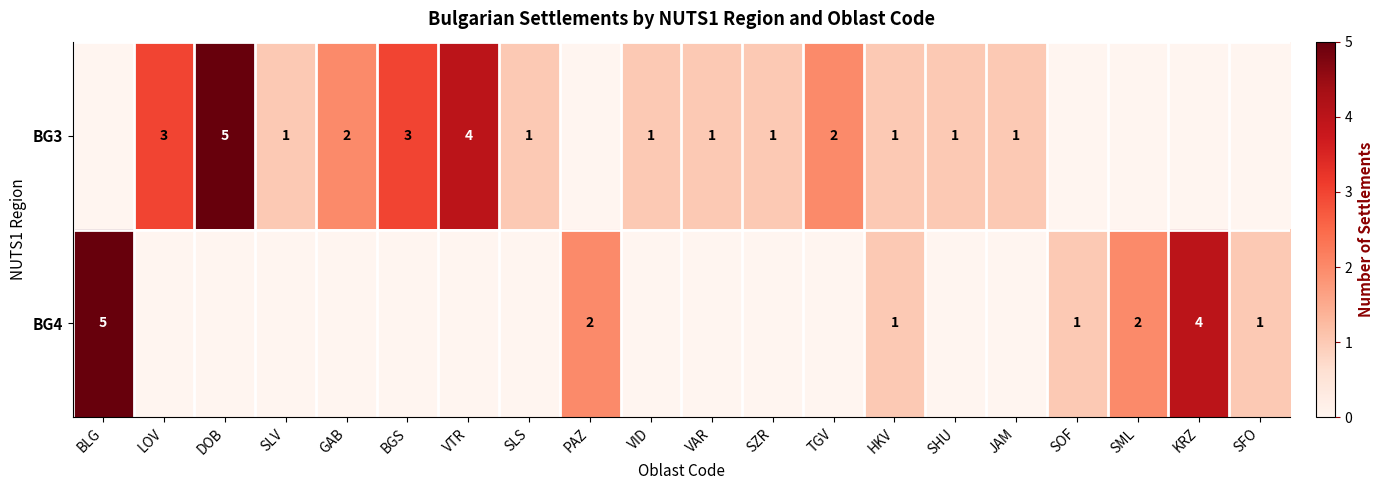

Is it true that BG3 equals 1 at SHU?

True